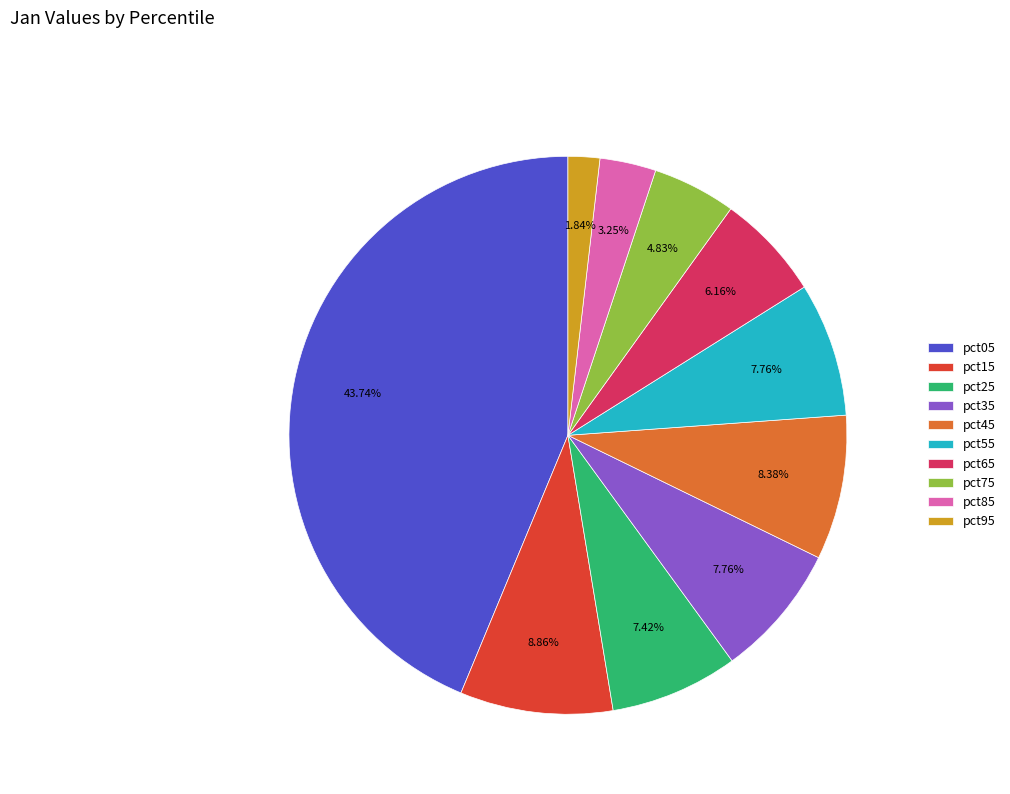

Which category has the biggest portion of the pie?

pct05